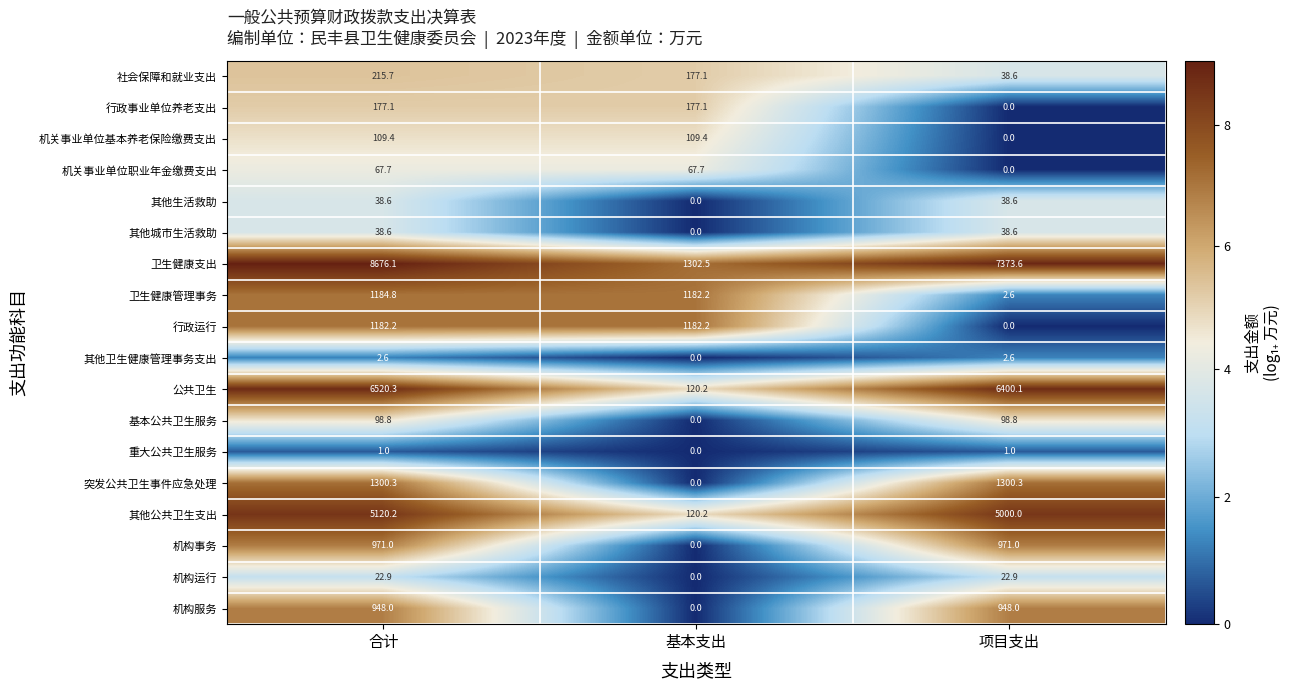

True or false: 其他公共卫生支出 has a value of 120.2 at 基本支出.

True